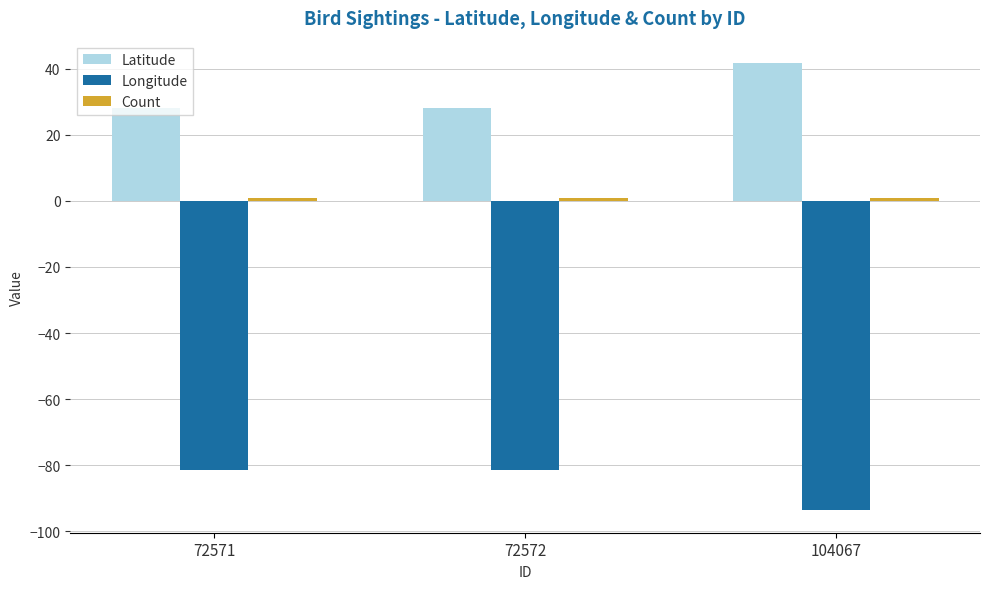

What is the total value across all series at 72571?

-52.4